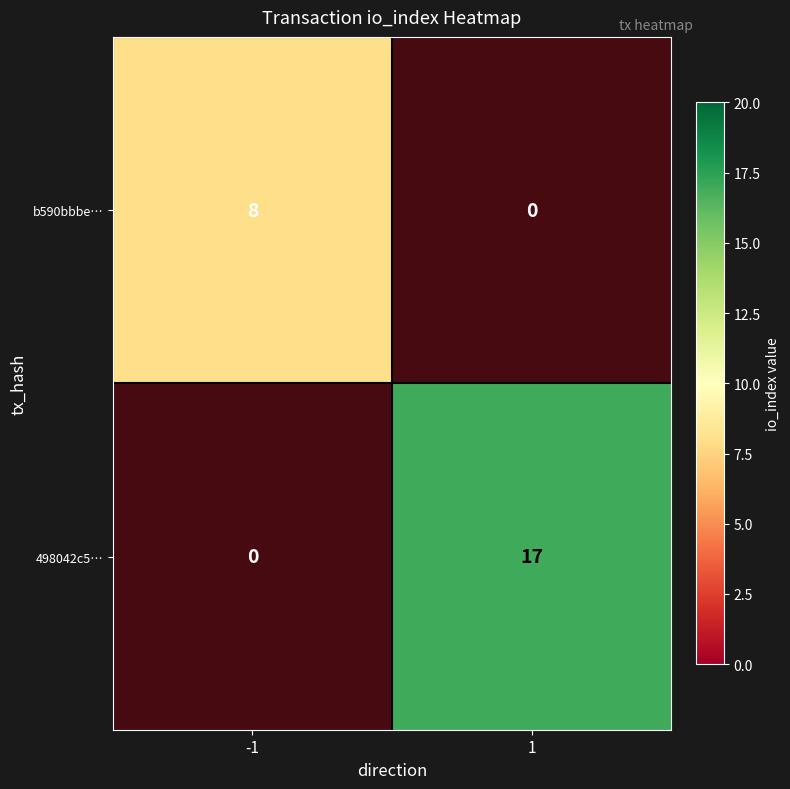

The 498042c5… series shows 8 at -1. True or false?

False